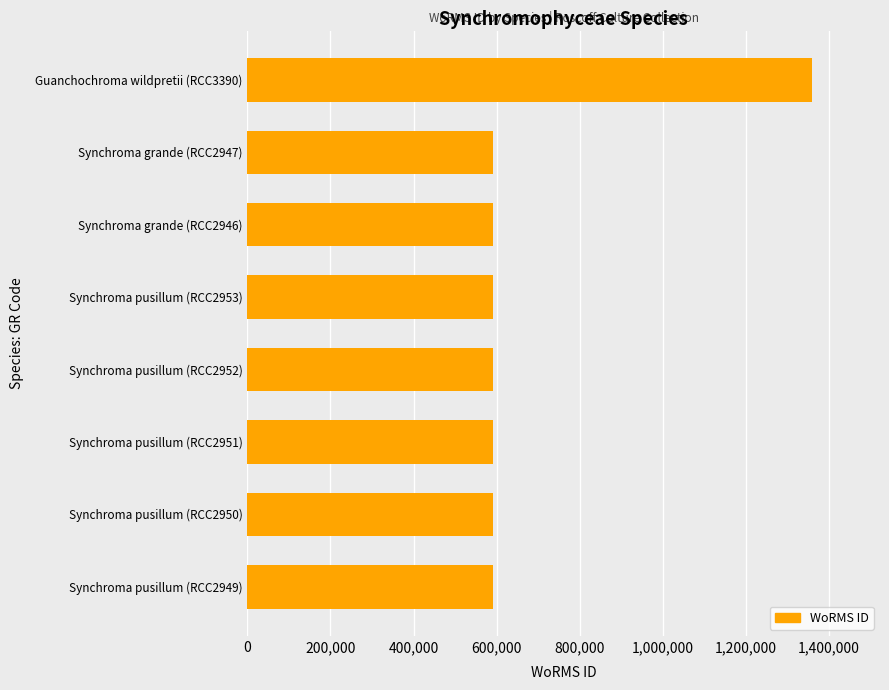

Is it true that the value at Guanchochroma wildpretii (RCC3390) is 2025400?

False